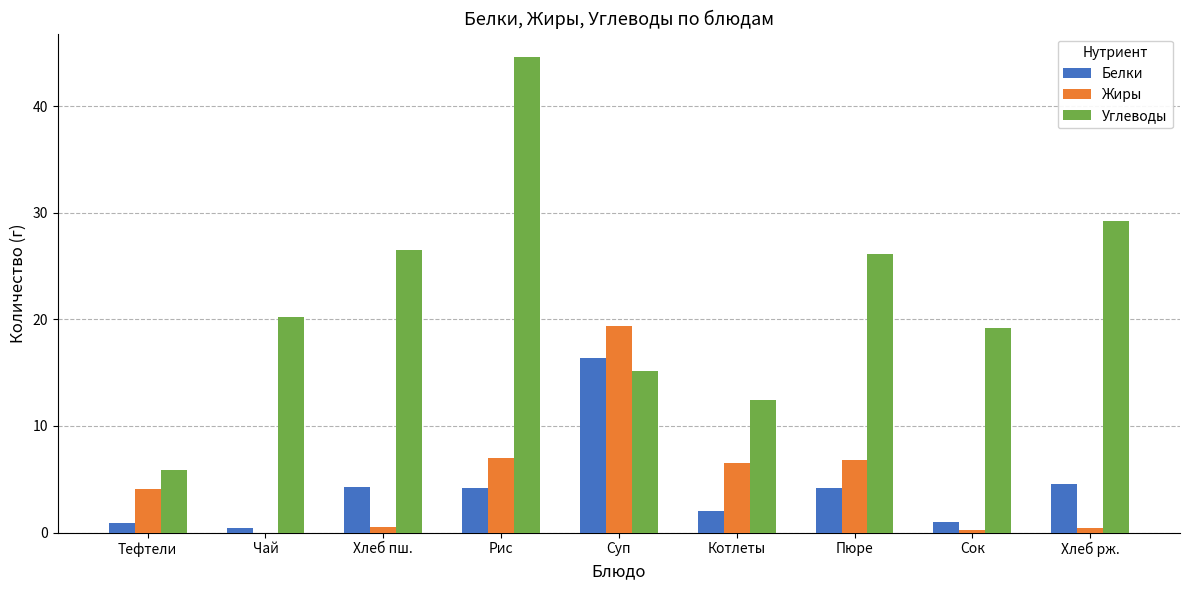

At which category is the sum across all series the highest?

Рис